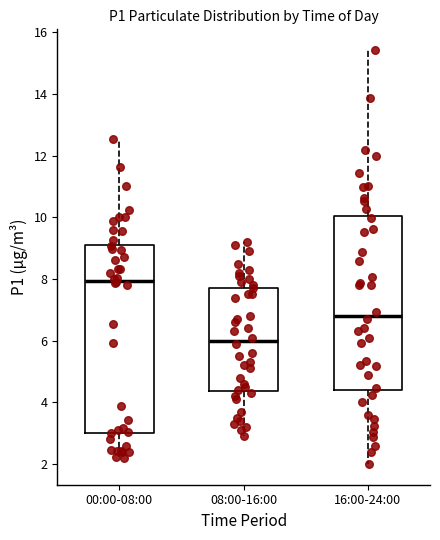

Where does the lower whisker of the box for 08:00-16:00 end on the y-axis? The values are not printed on the chart, so give them approximately, as read against the axis.

3.0